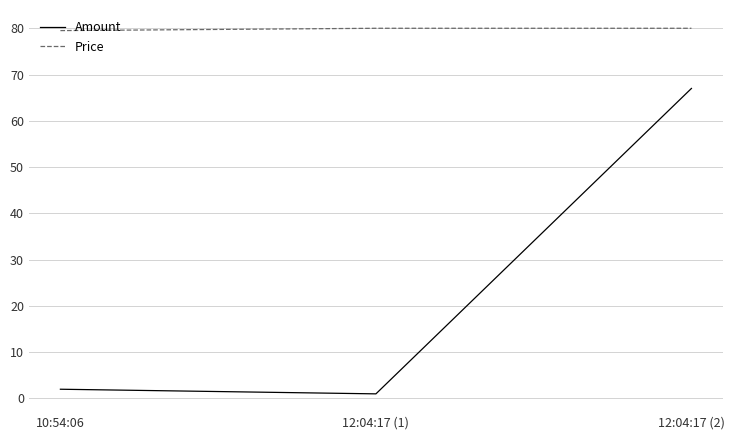

Which series has the largest range (max minus min)?

Amount